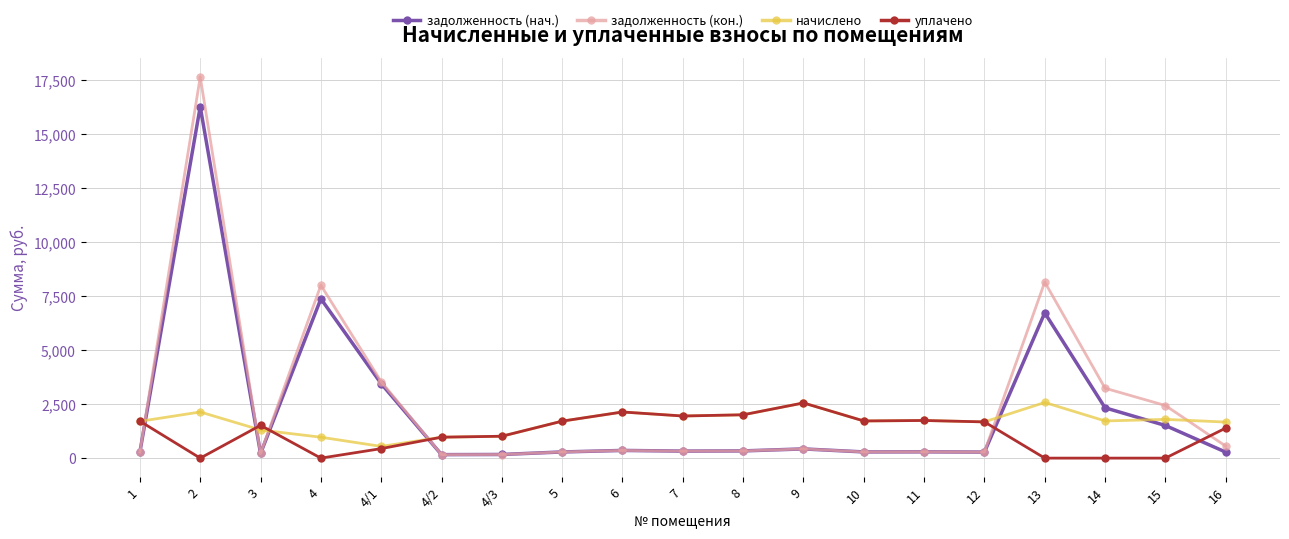

What is the value of the задолженность (кон.) point at the 1st from the left?

275.8